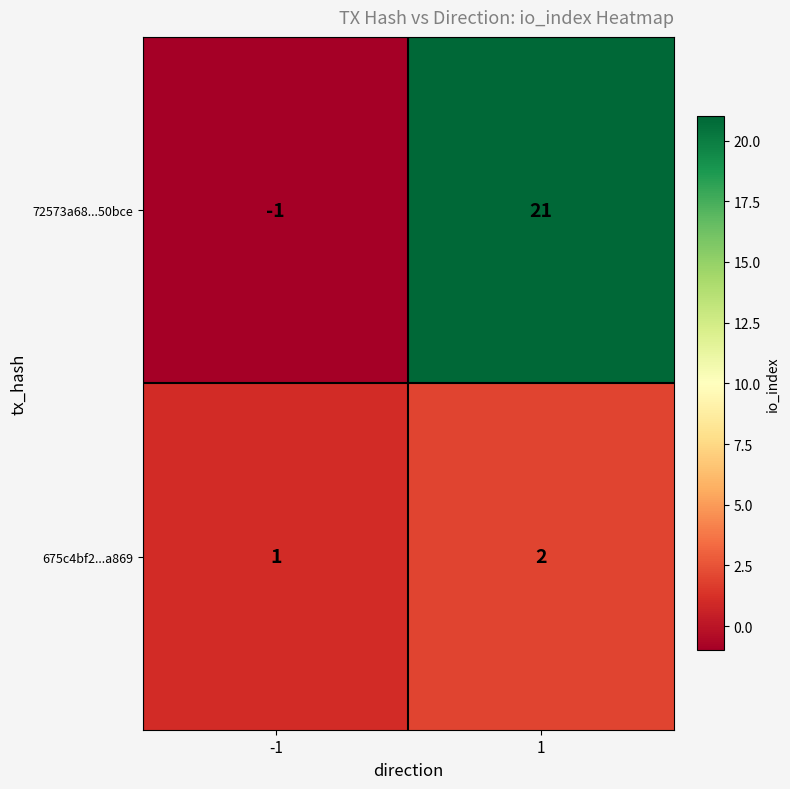

How many data points in 675c4bf2...a869 are less than 2?

1